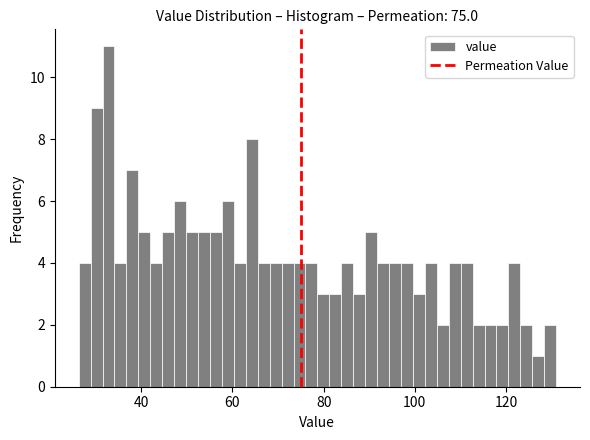

Around what value on the x-axis is the tallest bar? Give the approximate position of its centre, as read against the axis.

32